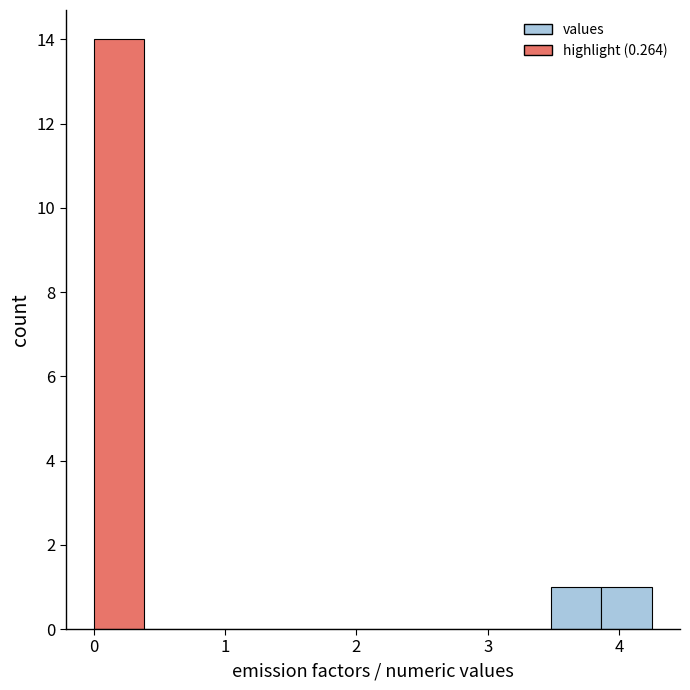

Read against the x-axis, roughly where is the centre of the tallest bar?

0.2